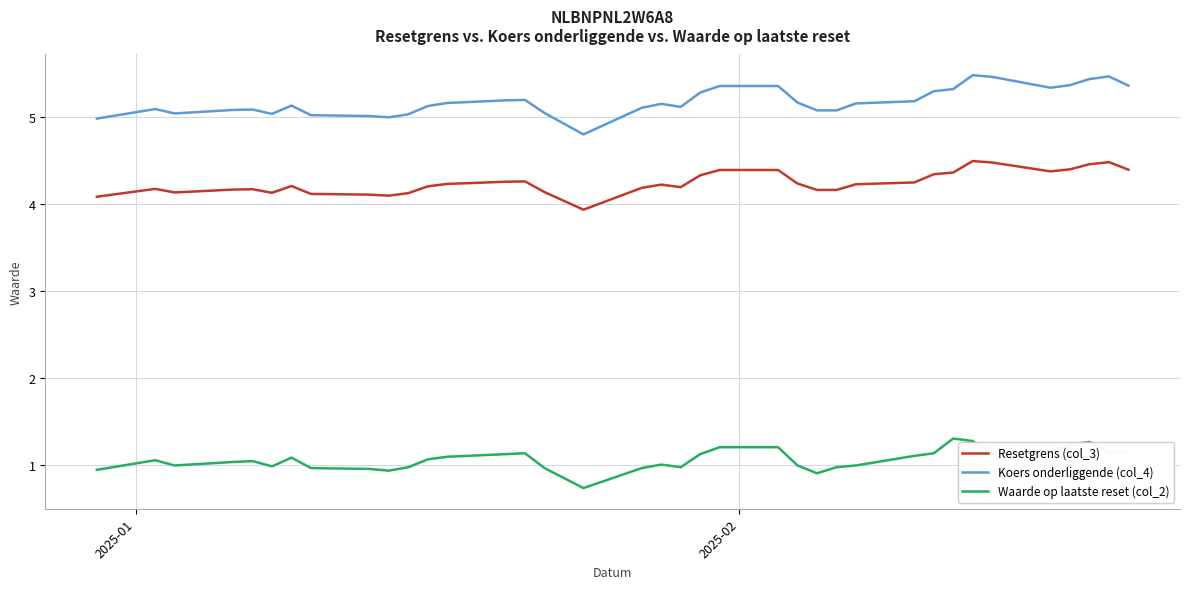

What is the minimum value for Koers onderliggende (col_4)?

4.8